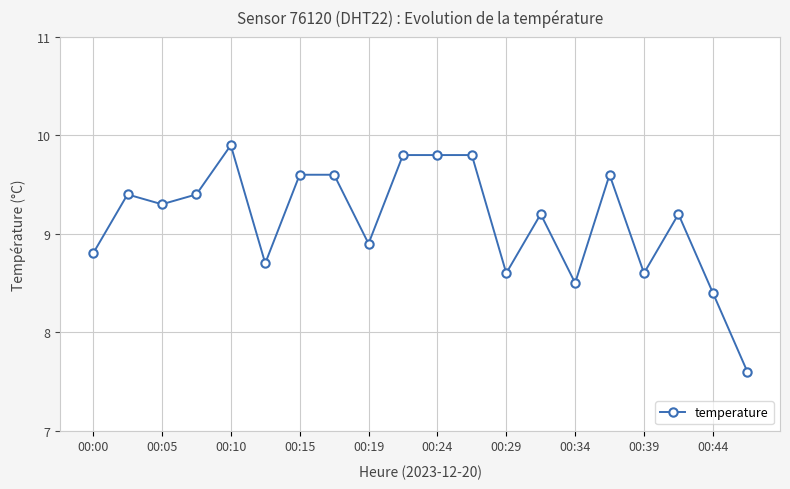

What is the difference between the second highest and second lowest values?

1.4